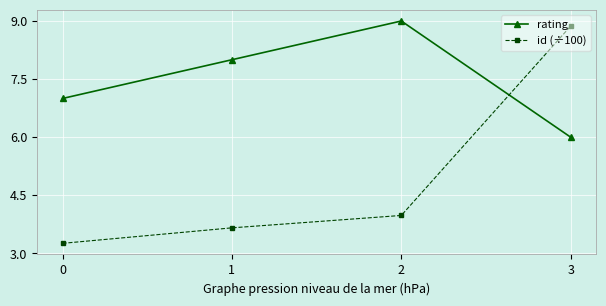

True or false: id (÷100) has more than 1 points higher than both neighbors.

False